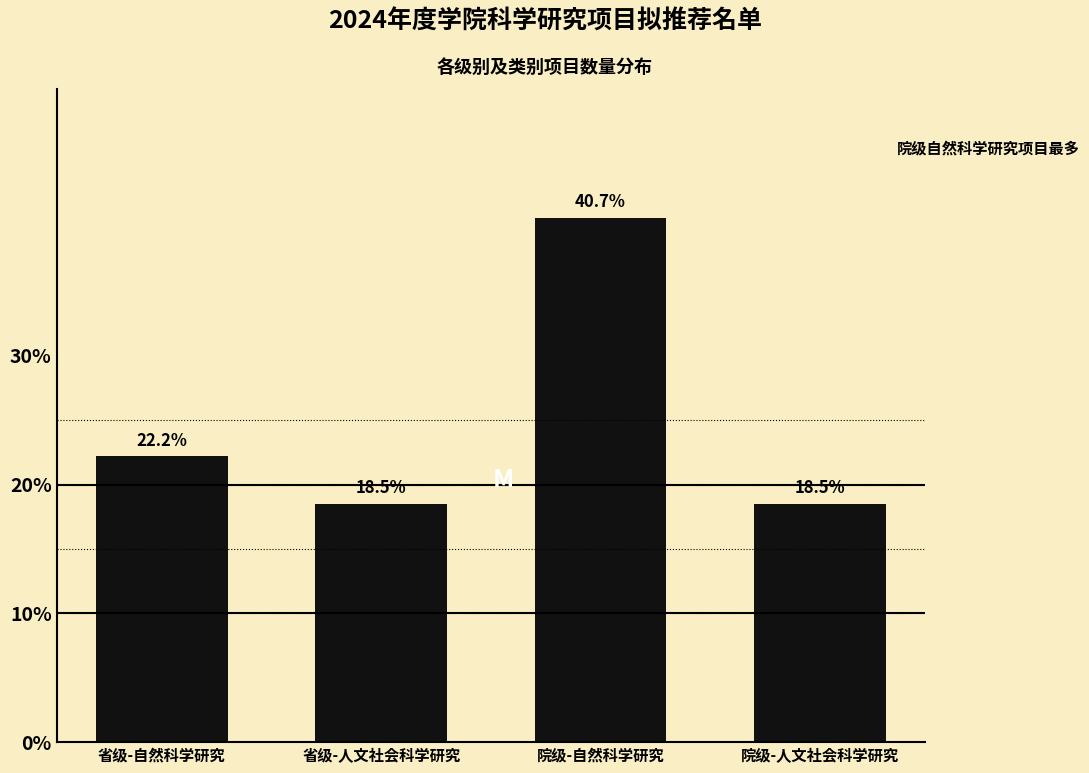

Reading left to right, what are all the values shown in this chart?

22.2	18.5	40.7	18.5